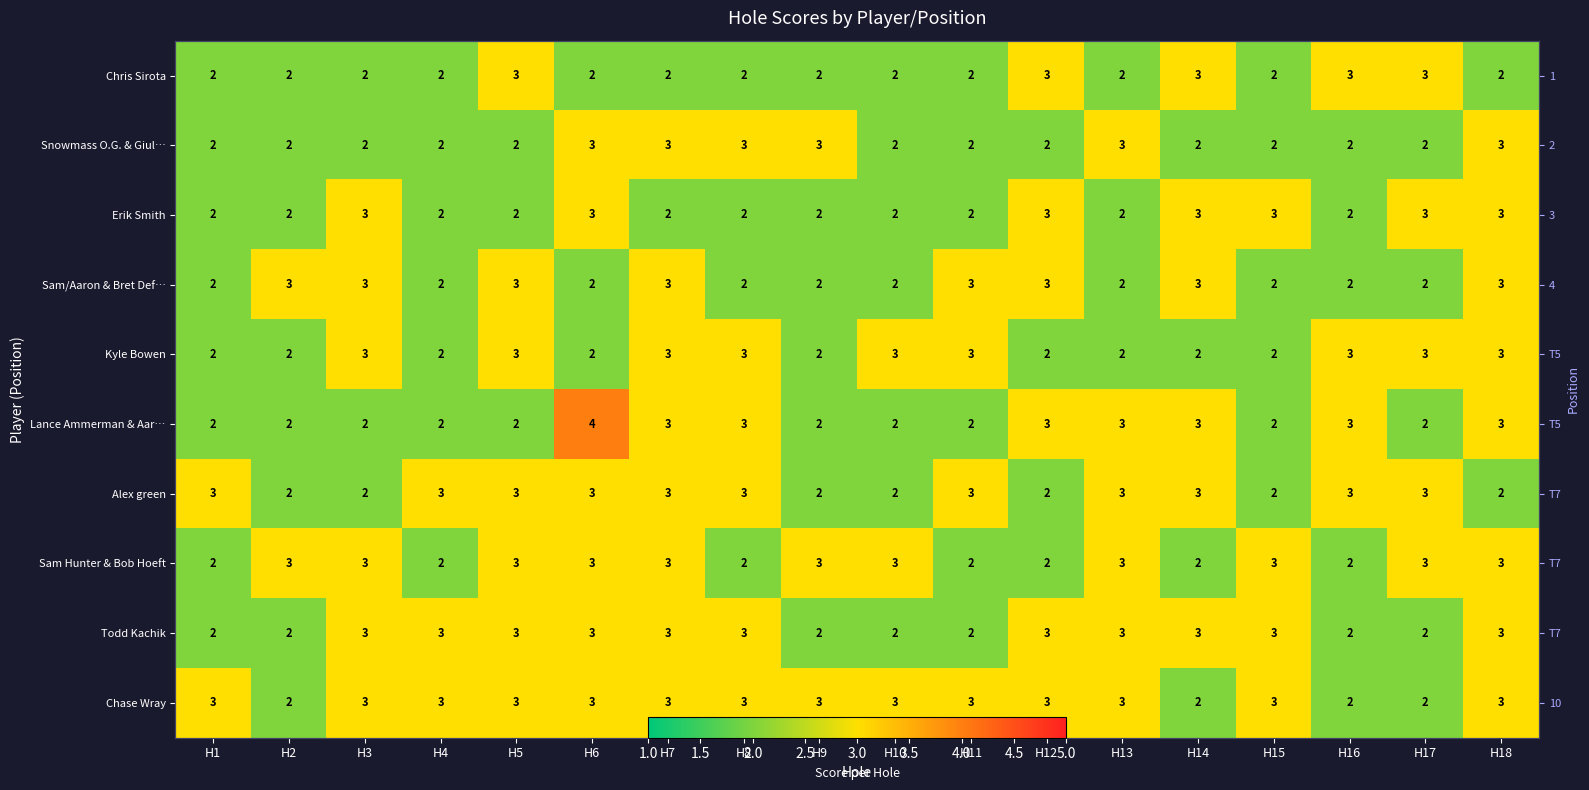

At which label is Sam Hunter & Bob Hoeft closest to 2?

H1